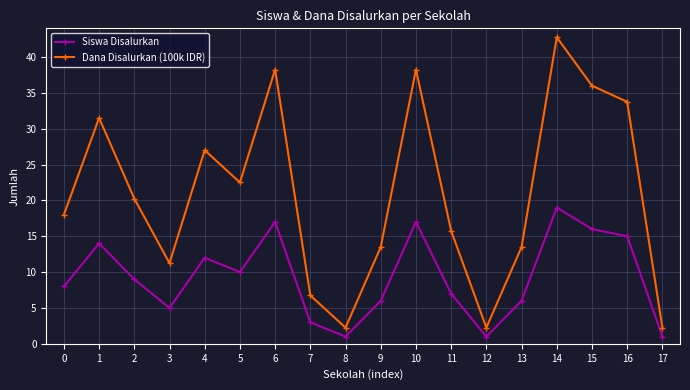

True or false: Dana Disalurkan (100k IDR) and Siswa Disalurkan intersect in this chart.

False